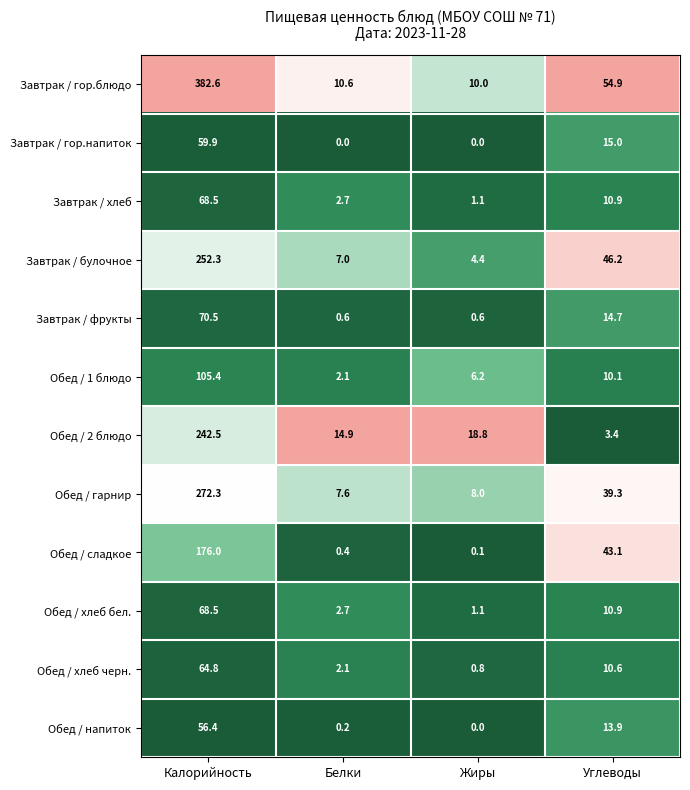

Where does the Обед / хлеб черн. series first go above 10?

Калорийность